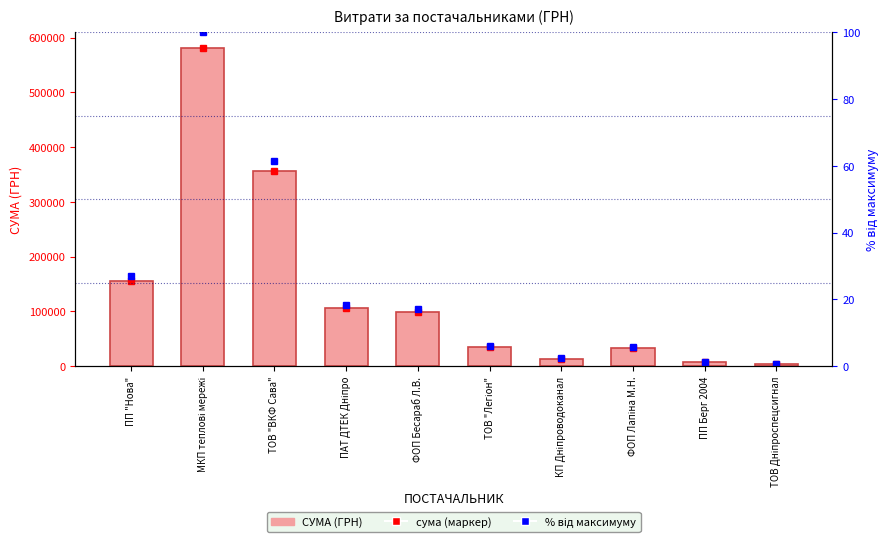

At which label does % від макс. first exceed 17?

ПП "Нова"